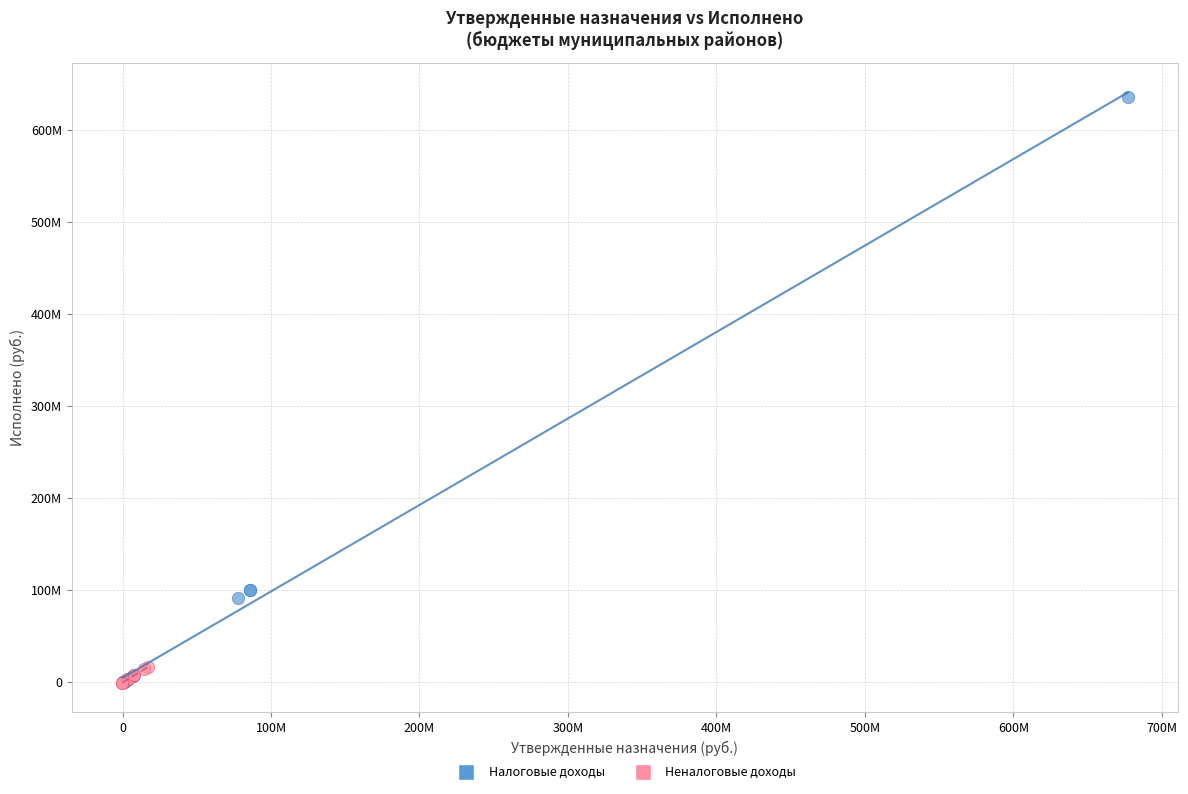

Which series has the largest Y range (max minus min)?

Налоговые доходы